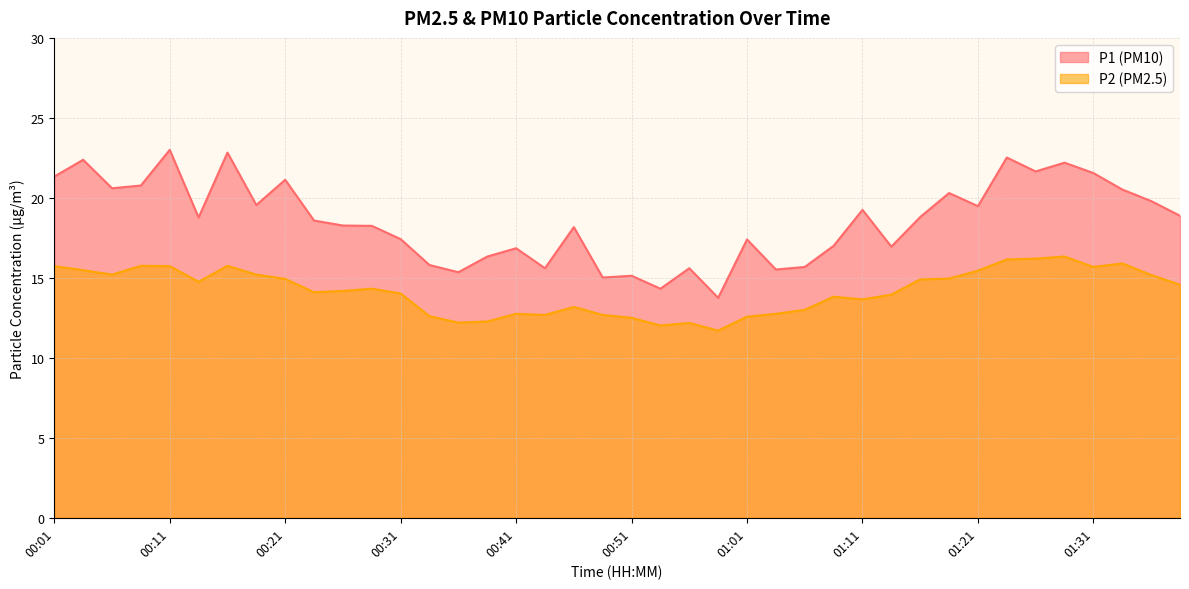

In P2, how many points are lower than both neighbors (excluding endpoints)?

9